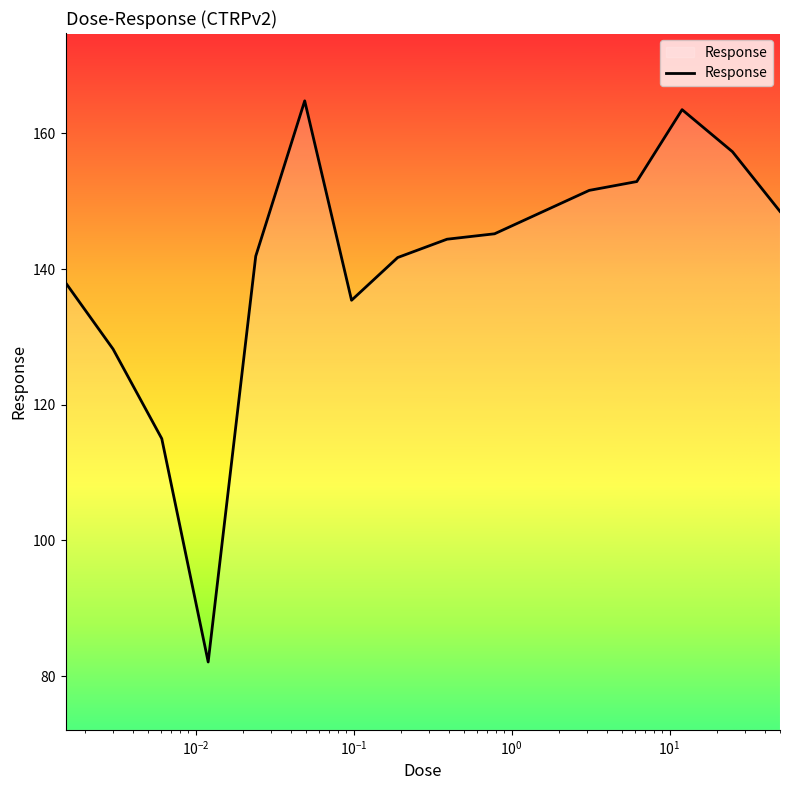

Does the chart display data point markers on the line(s)?

No